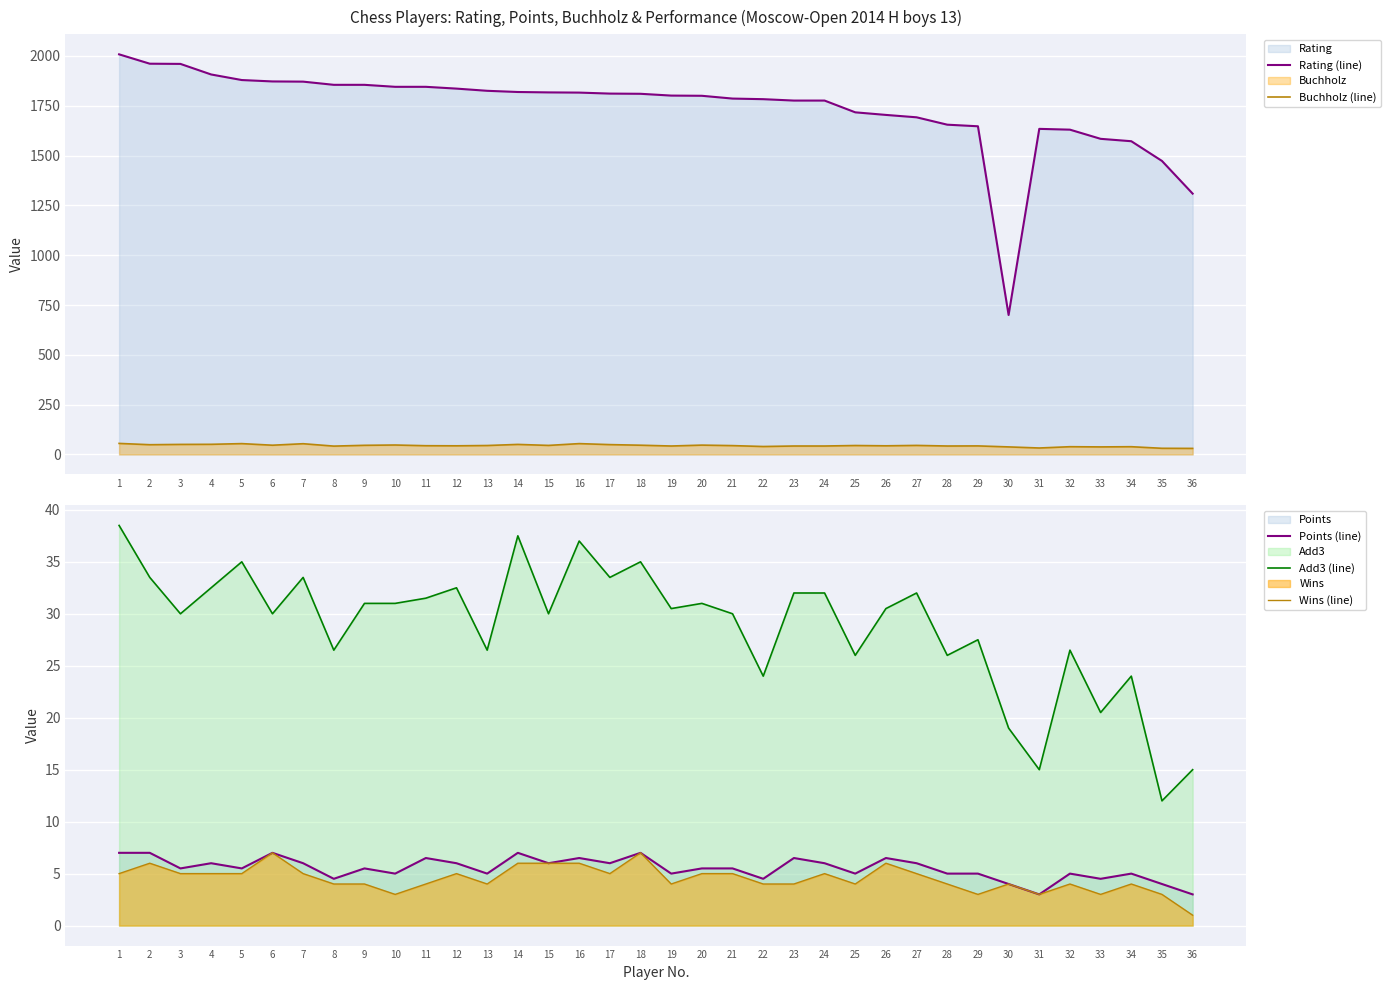

At which category does Wins (line) reach its first local valley?

10